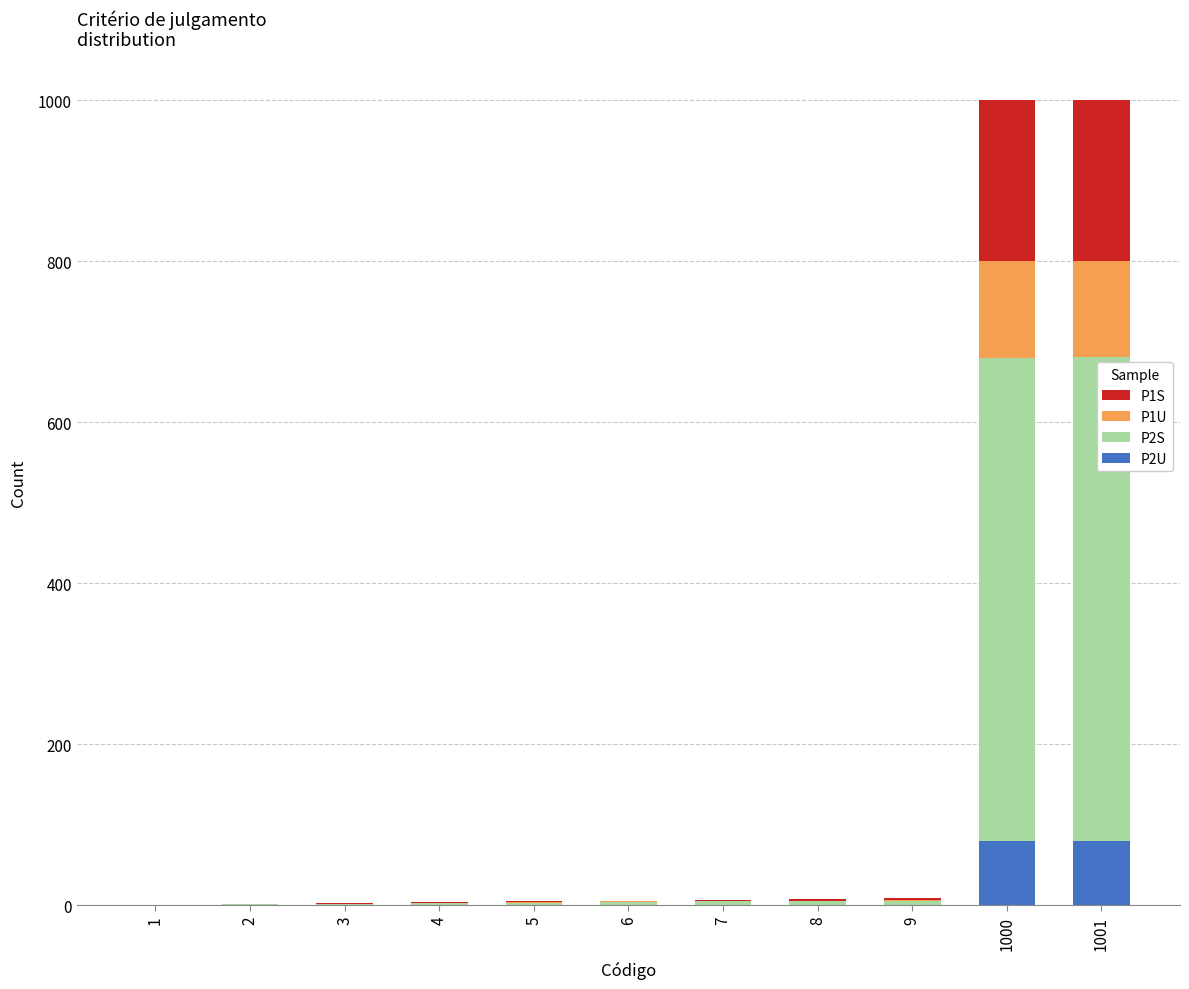

Count the number of categories in the chart.

11